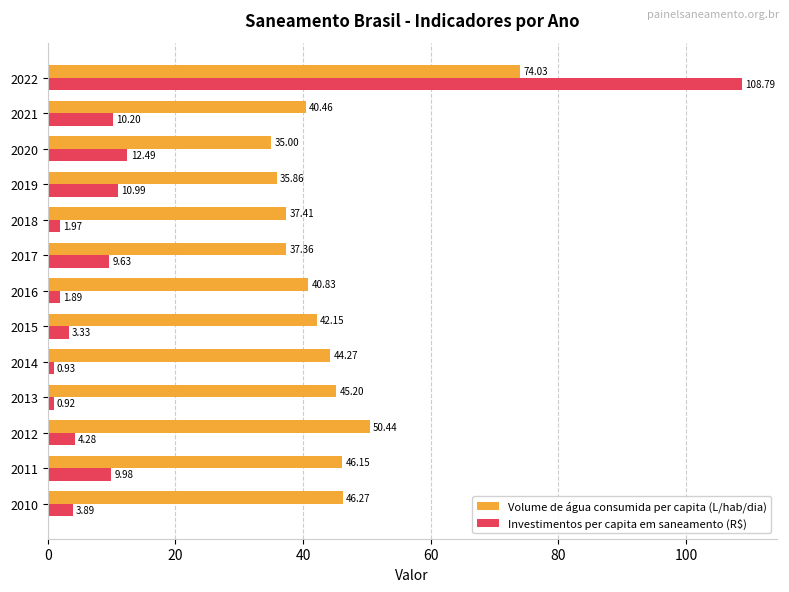

Rank the series by their maximum value, from lowest to highest.

Volume de água consumida per capita (L/hab/dia), Investimentos per capita em saneamento (R$)